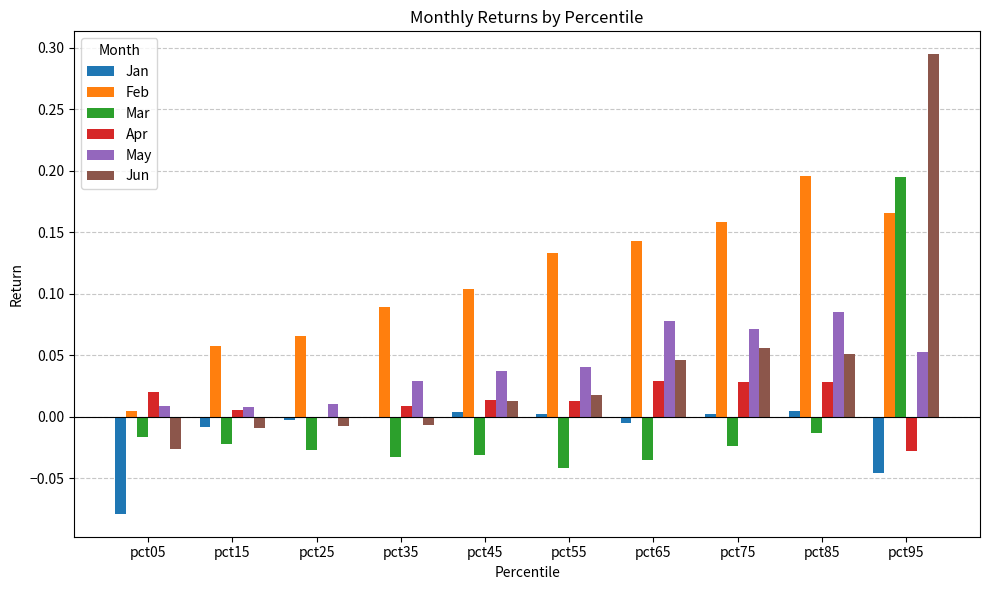

Is it true that Mar equals -0.0 at pct05?

True